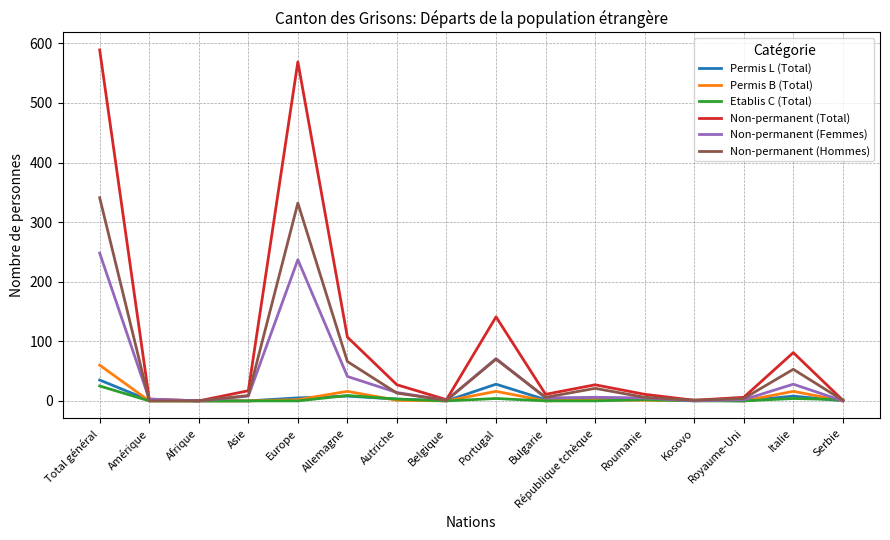

The Etablis C (Total) series shows 0 at Europe. True or false?

True